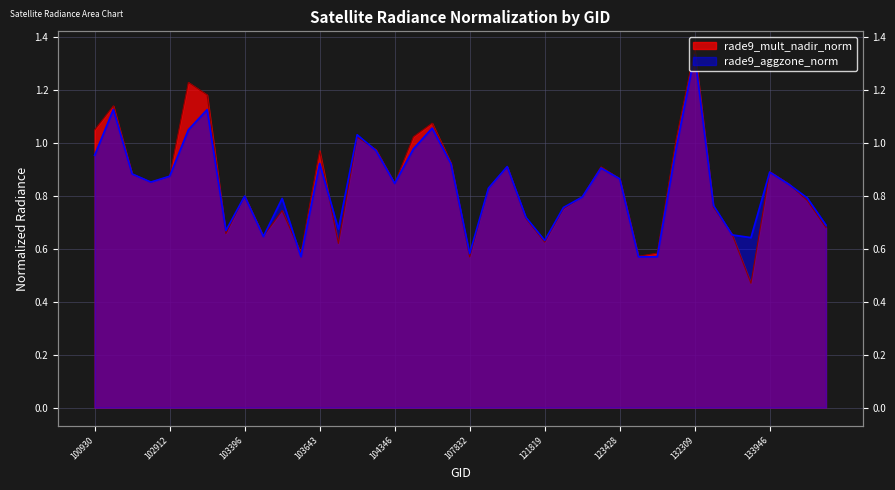

Read the rade9_mult_nadir_norm value at 103279.

0.7